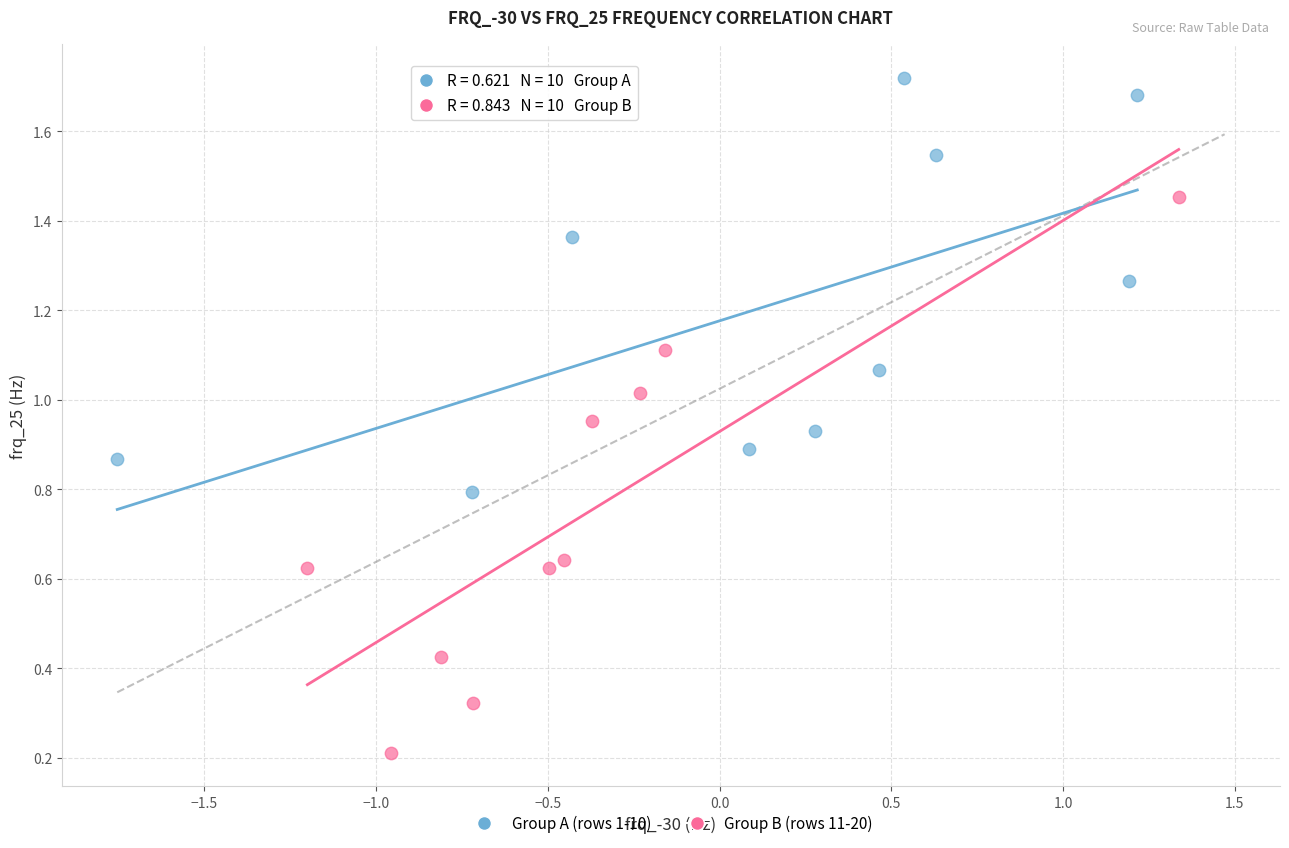

Which series has the widest spread of Y values?

Group B (rows 11-20)